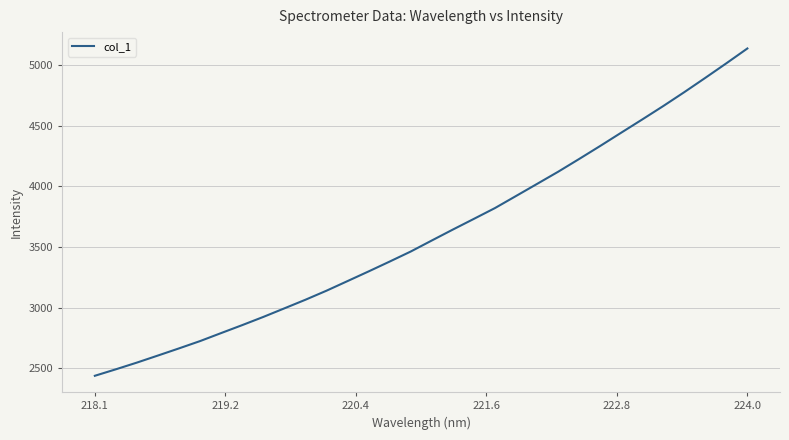

What is the greatest value displayed?

5136.1